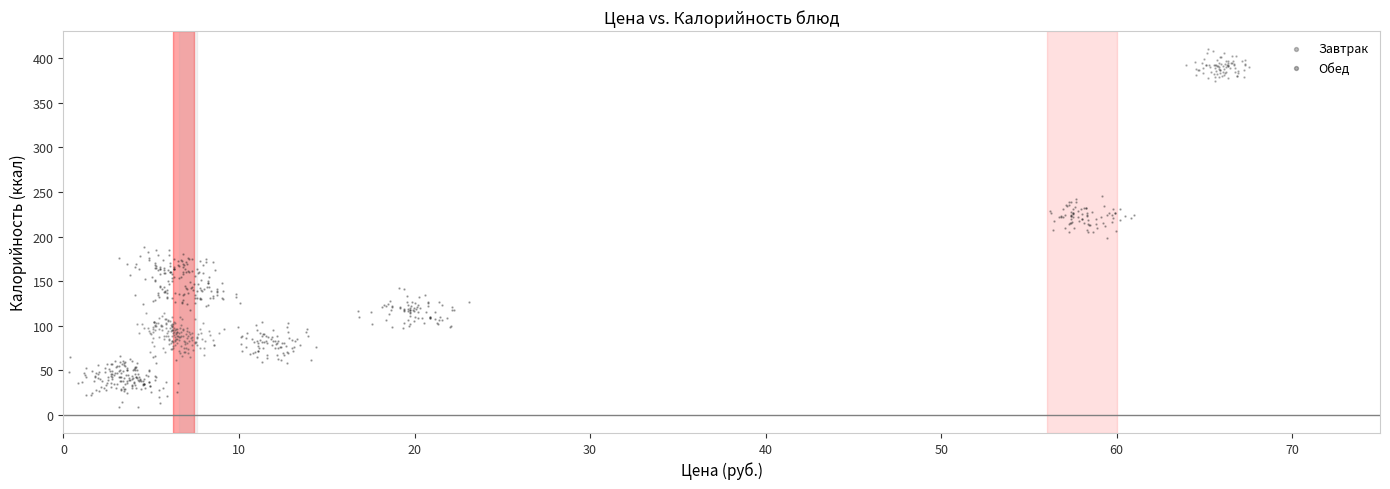

Which series has the widest spread of Y values?

Завтрак